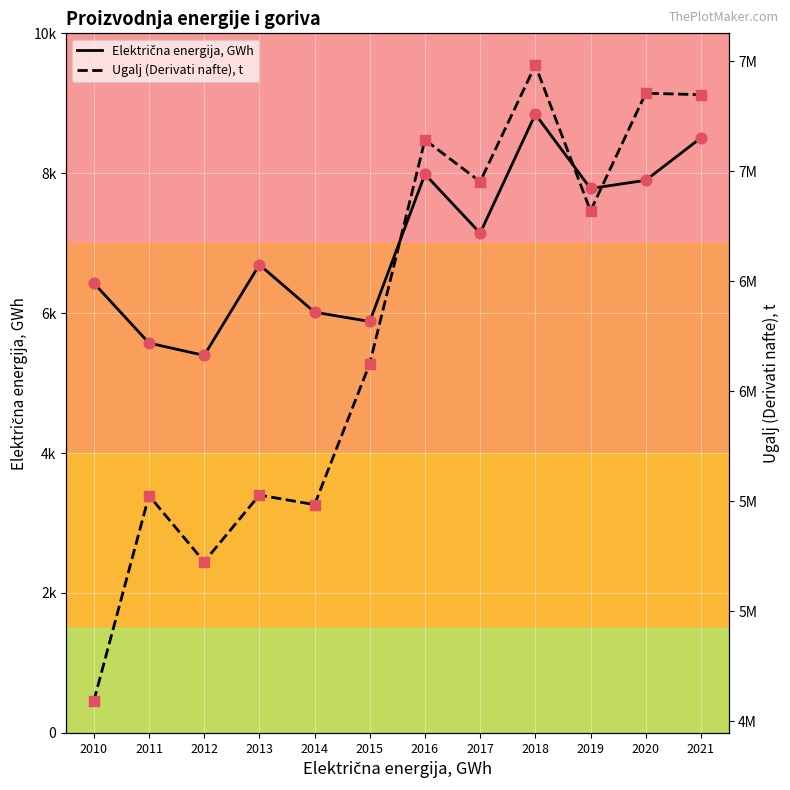

Which series has the widest spread of Y values?

Ugalj (Derivati nafte), t